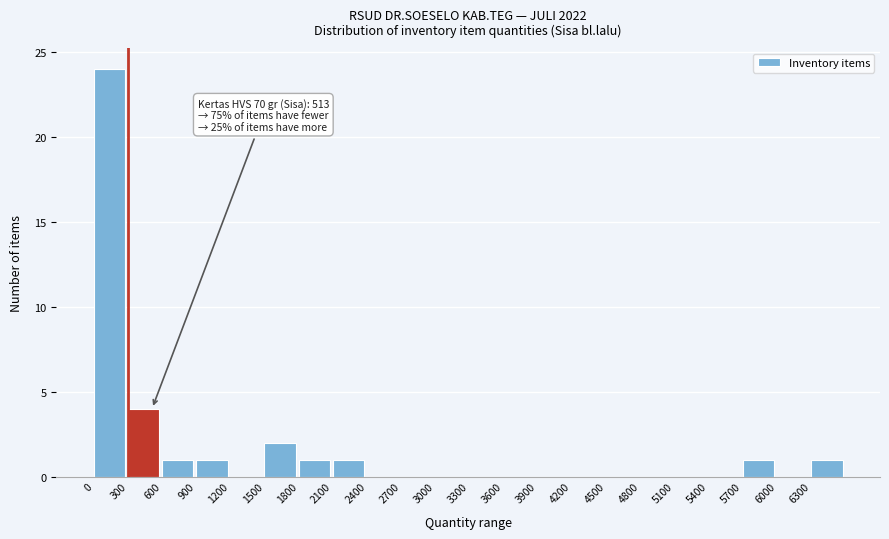

Which range on the x-axis has the tallest bar?

0 to 300